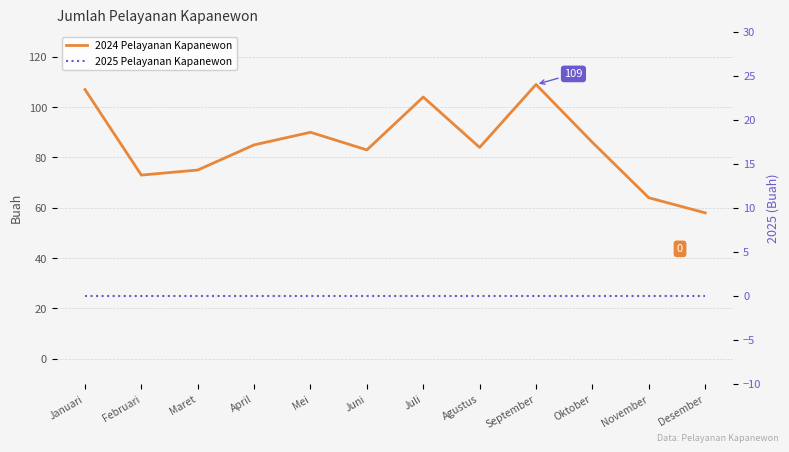

What is the lowest value of the 2024 Pelayanan Kapanewon series?

58